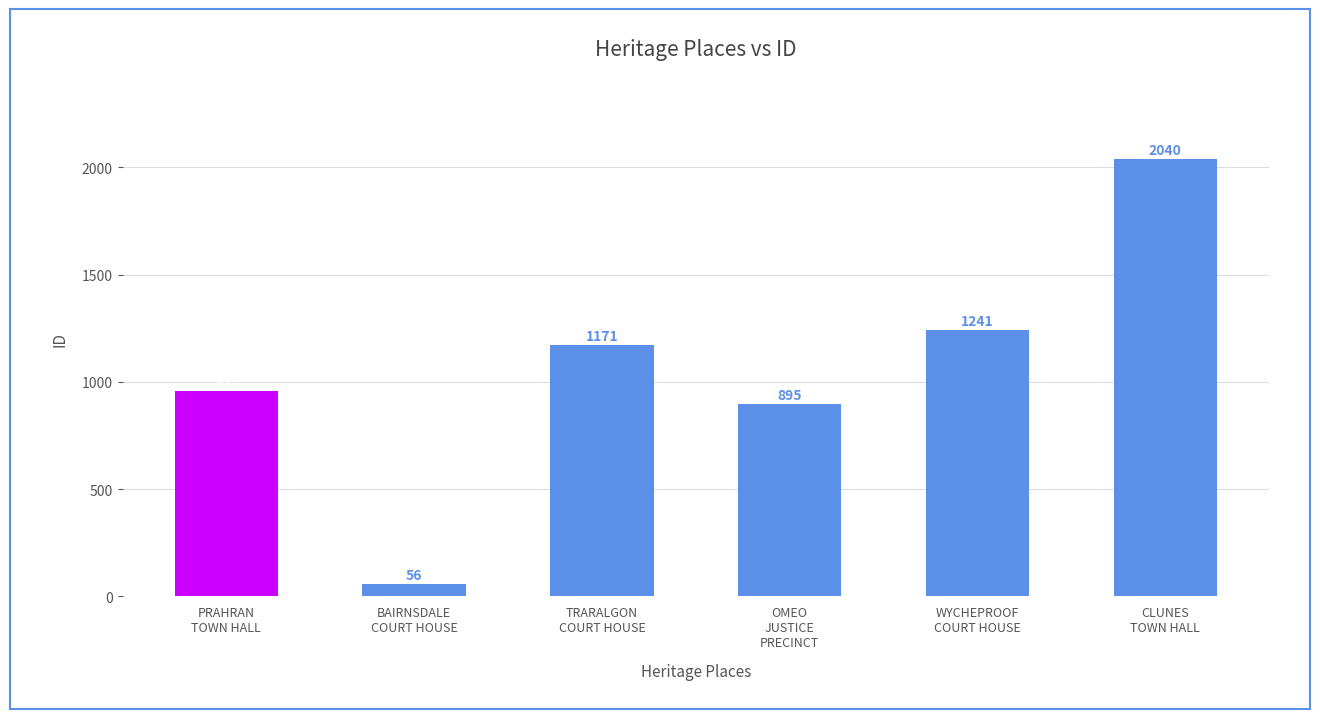

What is the label of the 3rd bar from the right?

OMEO
JUSTICE
PRECINCT